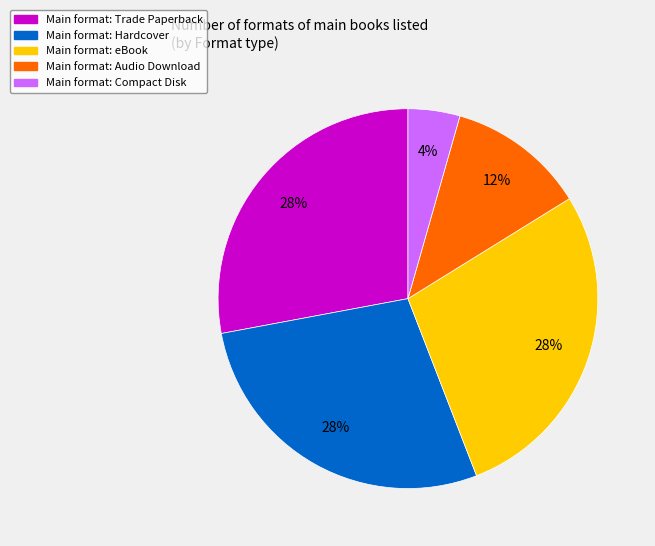

Between Main format: Compact Disk and Main format: Hardcover, which is larger?

Main format: Hardcover